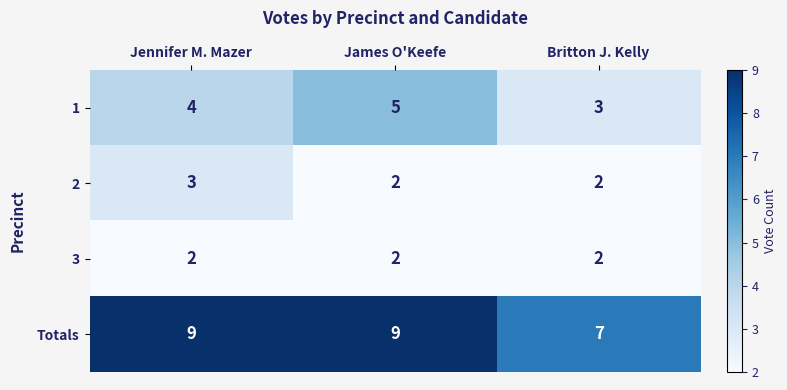

What is the average value of the 1 series?

4